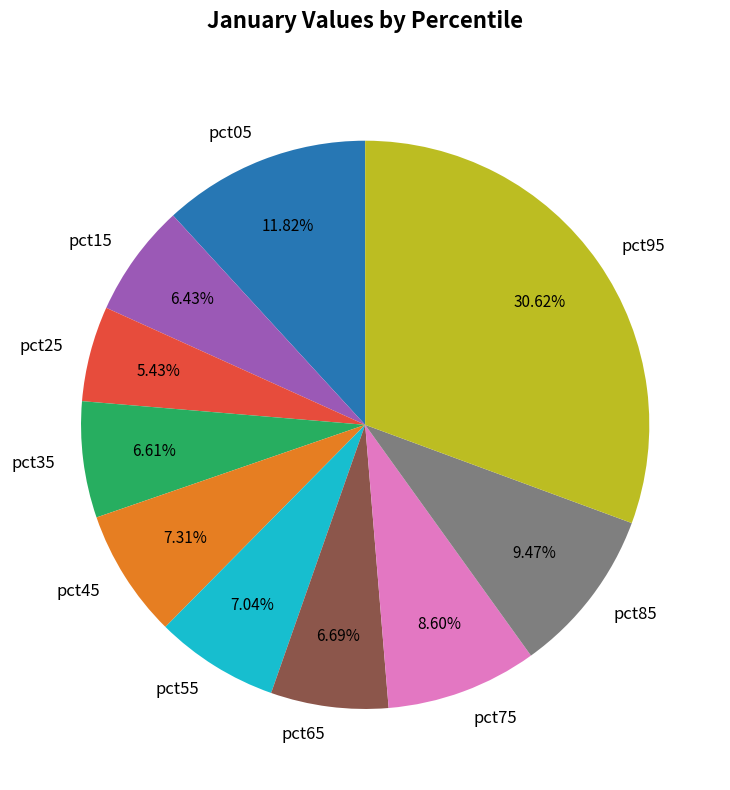

What portion of the pie excludes pct55?

93.0%